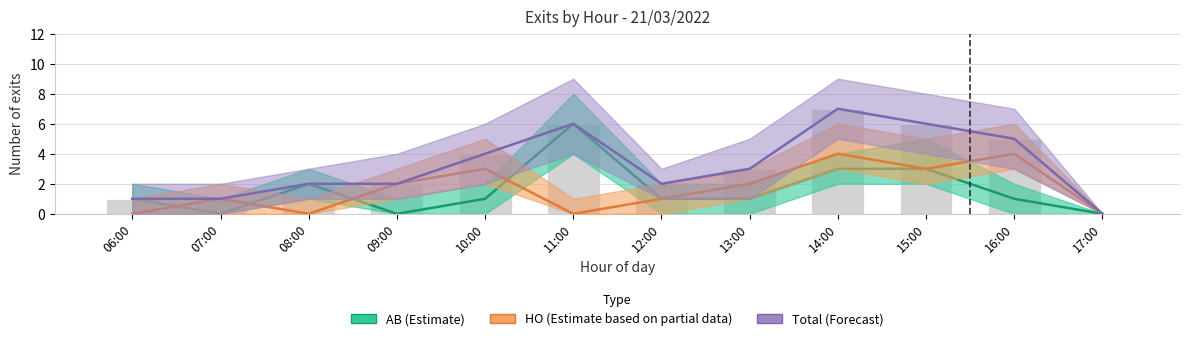

At which category is the sum across all series the highest?

14:00